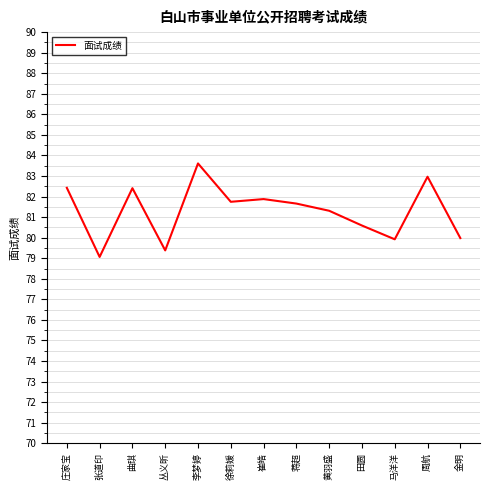

True or false: the data has more than 1 interior local peaks.

True